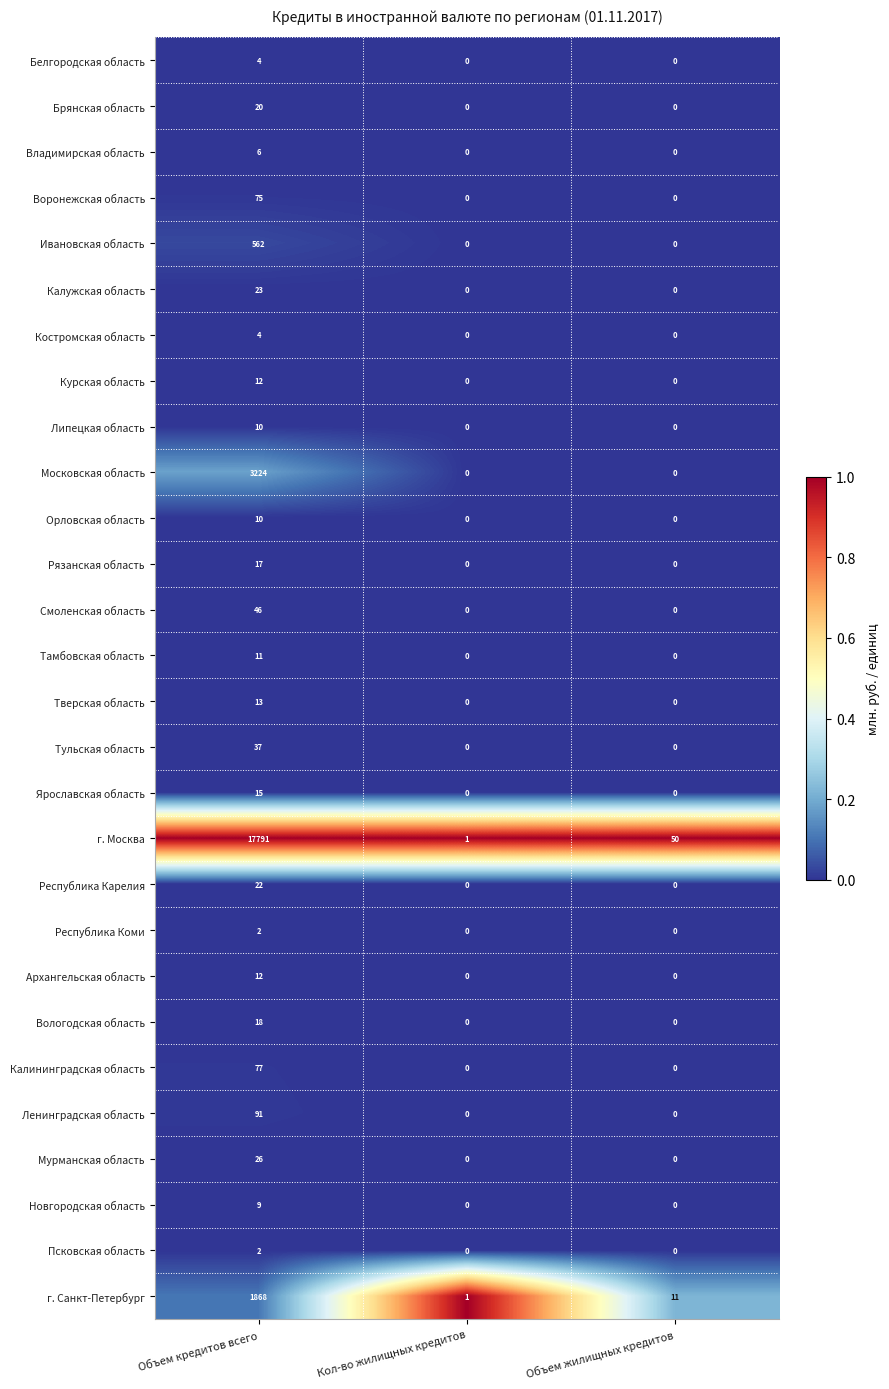

Which series has the widest spread of values?

г. Москва